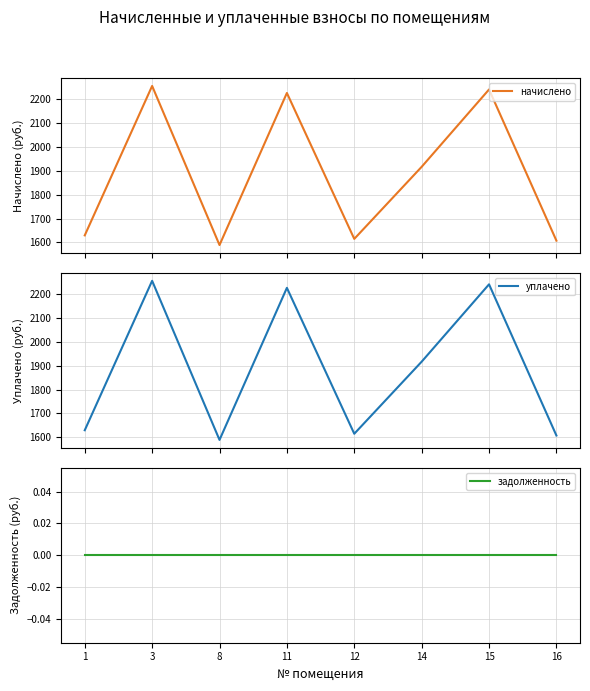

Is it true that уплачено equals 1589.1 at 8?

True